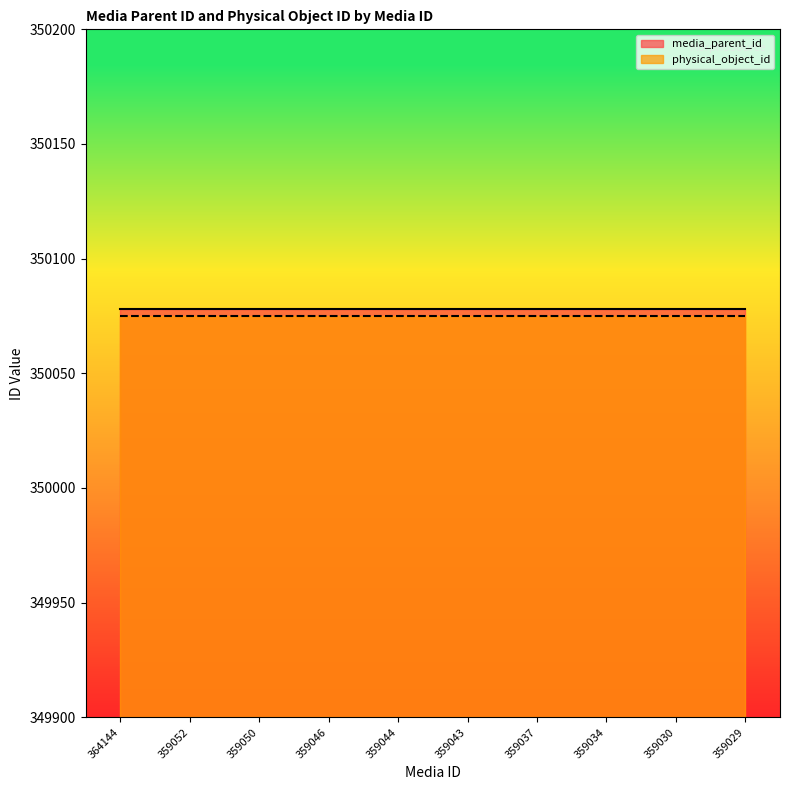

What are all the series names shown in the legend?

media_parent_id, physical_object_id